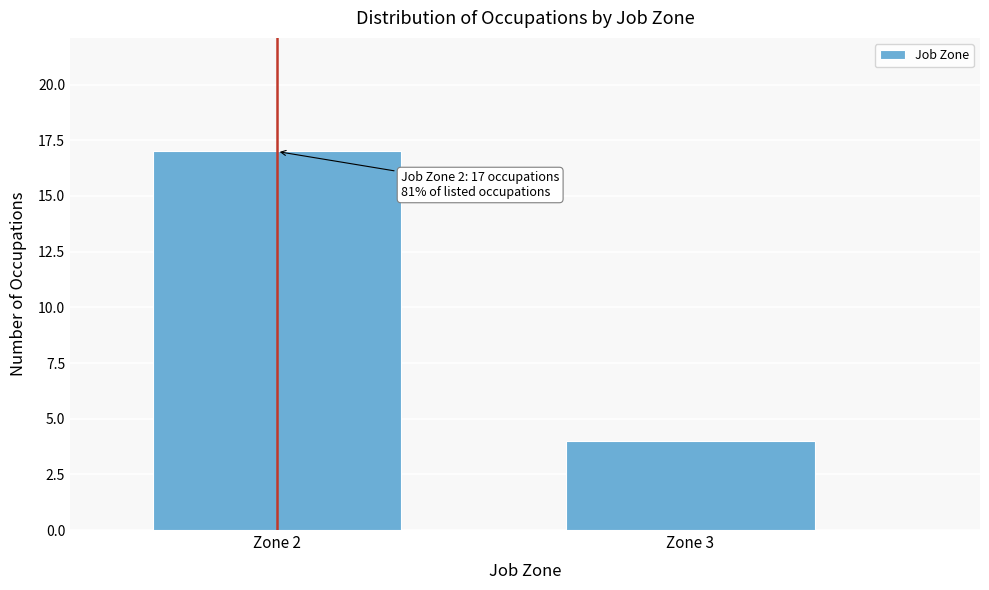

Reading left to right, extract all data points from this chart.

Zone 2=17	Zone 3=4